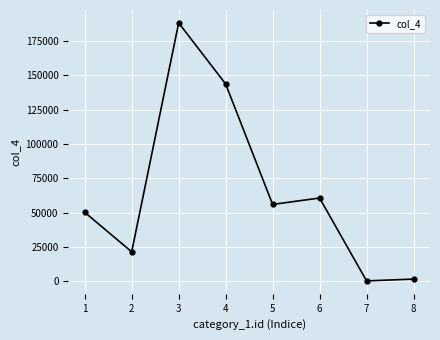

Count the values in the range 21442 to 143562.

5